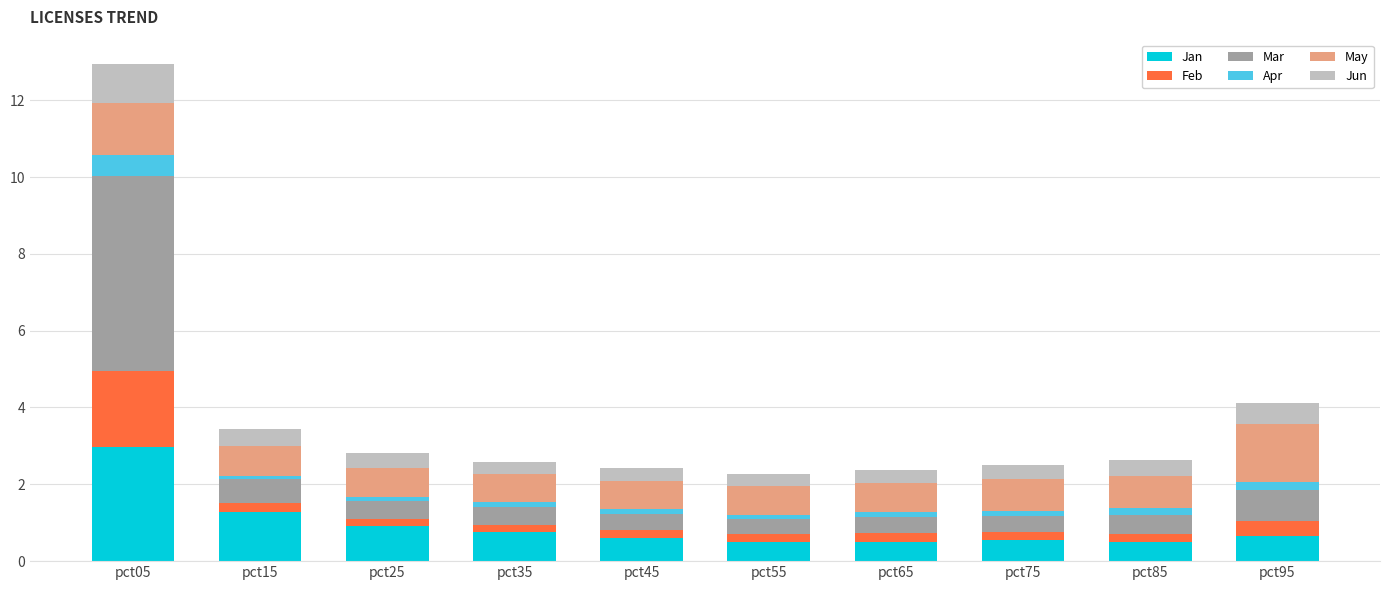

What is the highest value of the Jan series?

3.0